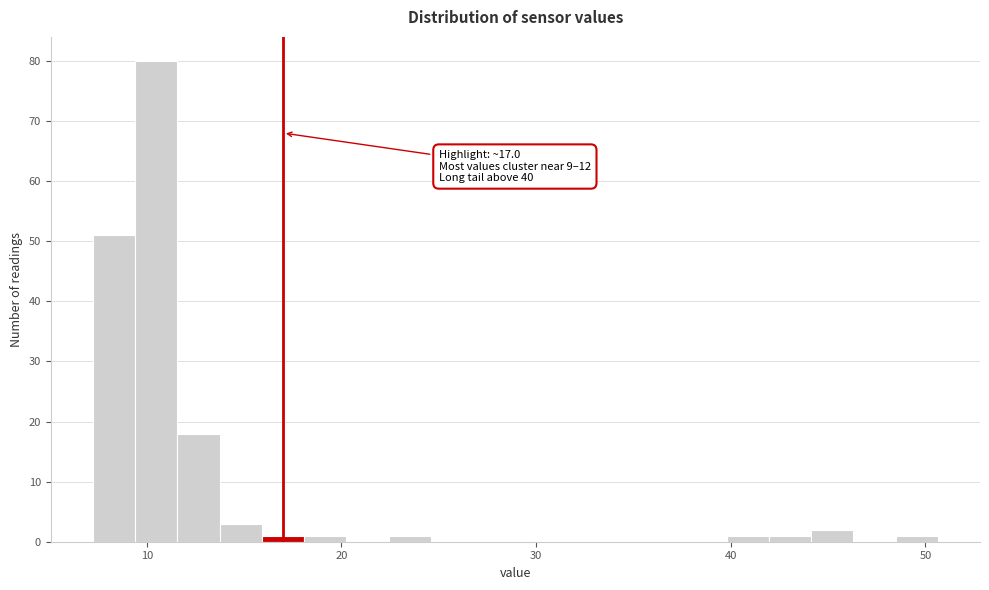

Read against the x-axis, roughly where is the centre of the tallest bar?

10